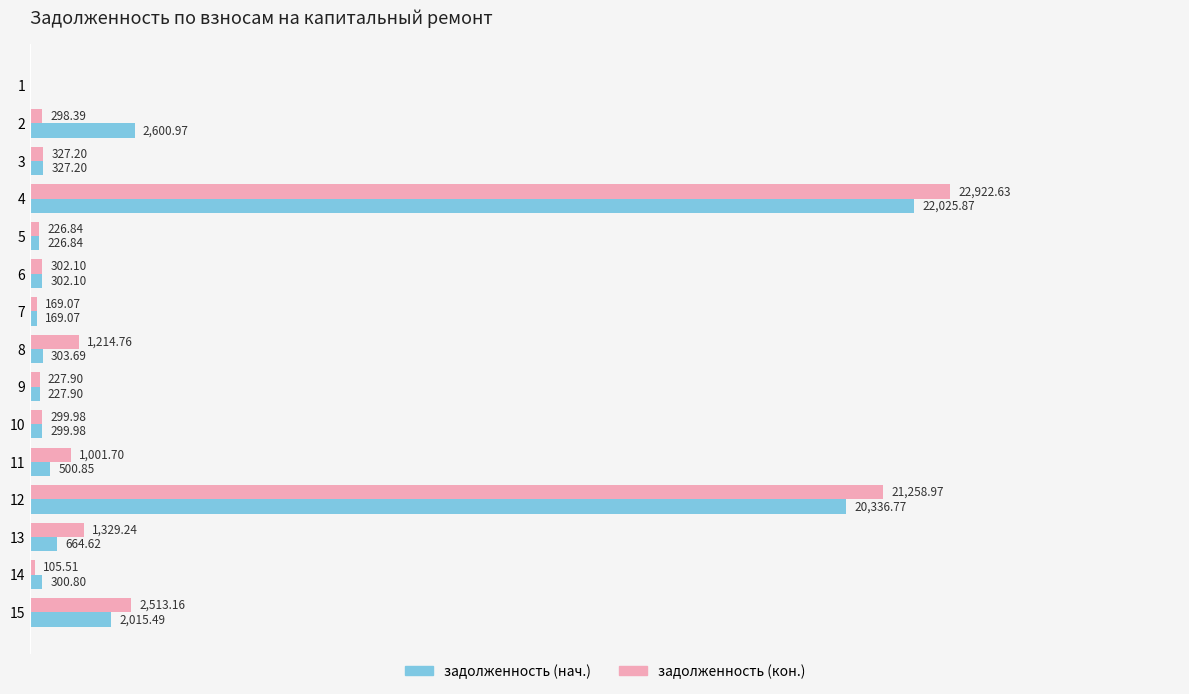

Is the value of задолженность (кон.) at 13 greater than the value of задолженность (нач.) at 10?

Yes